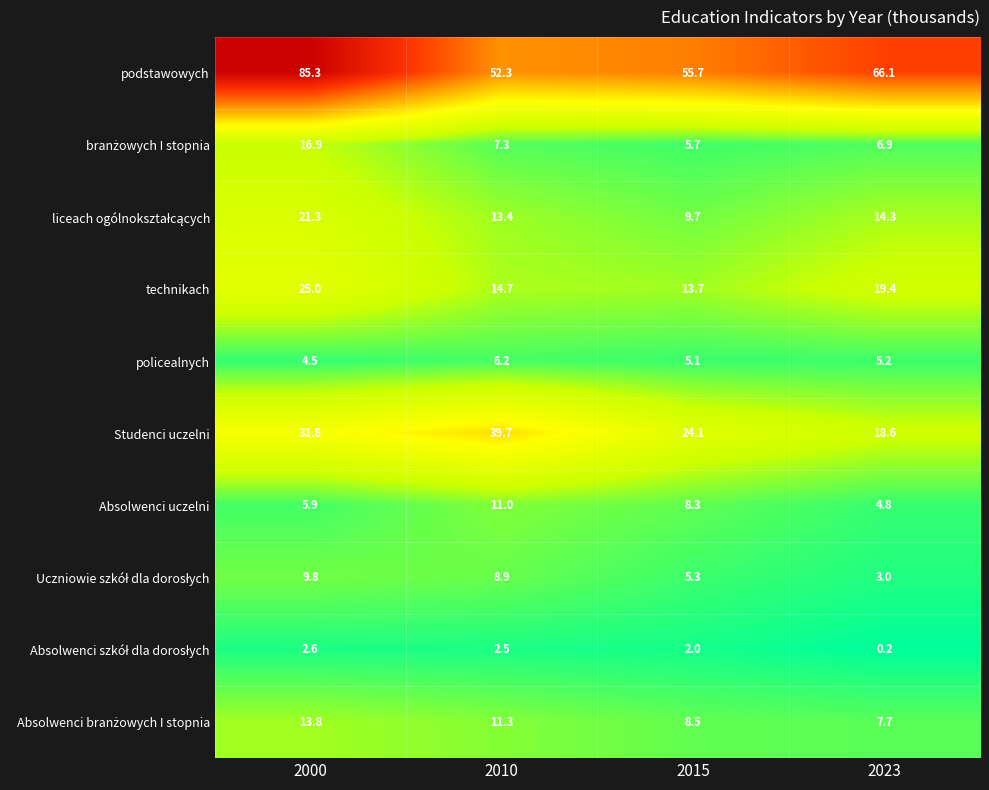

At which label is policealnych closest to 5?

2015